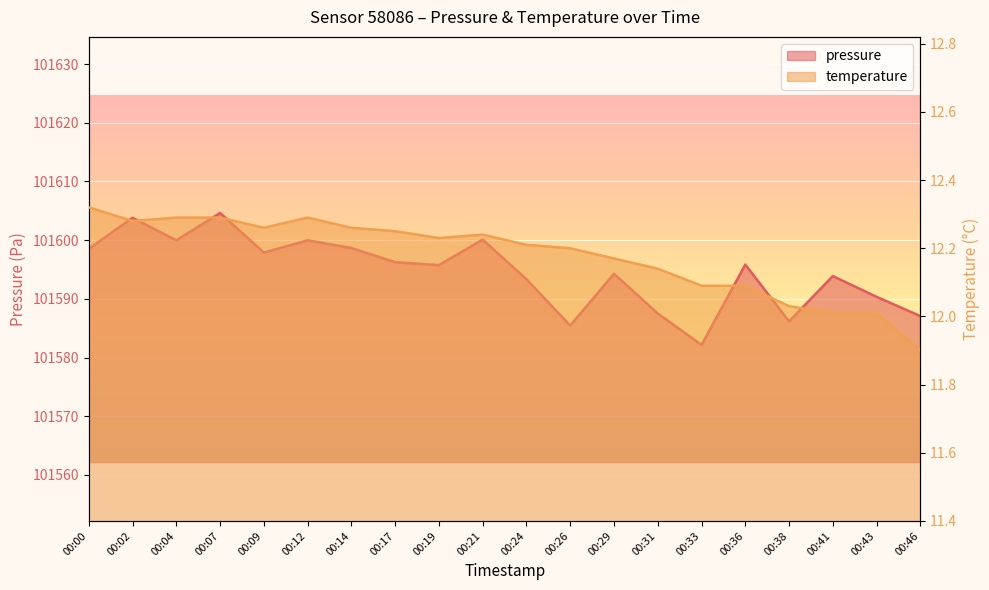

Reading left to right, list all the values displayed in this chart.

pressure: 00:00=101598.5	00:02=101603.8	00:04=101600.0	00:07=101604.6	00:09=101597.9	00:12=101600.0	00:14=101598.7	00:17=101596.2	00:19=101595.8	00:21=101600.1	00:24=101593.3	00:26=101585.4	00:29=101594.3	00:31=101587.5	00:33=101582.2	00:36=101595.8	00:38=101586.2	00:41=101593.9	00:43=101590.3	00:46=101587.1
temperature: 00:00=12.3	00:02=12.3	00:04=12.3	00:07=12.3	00:09=12.3	00:12=12.3	00:14=12.3	00:17=12.2	00:19=12.2	00:21=12.2	00:24=12.2	00:26=12.2	00:29=12.2	00:31=12.1	00:33=12.1	00:36=12.1	00:38=12.0	00:41=12.0	00:43=12.0	00:46=11.9